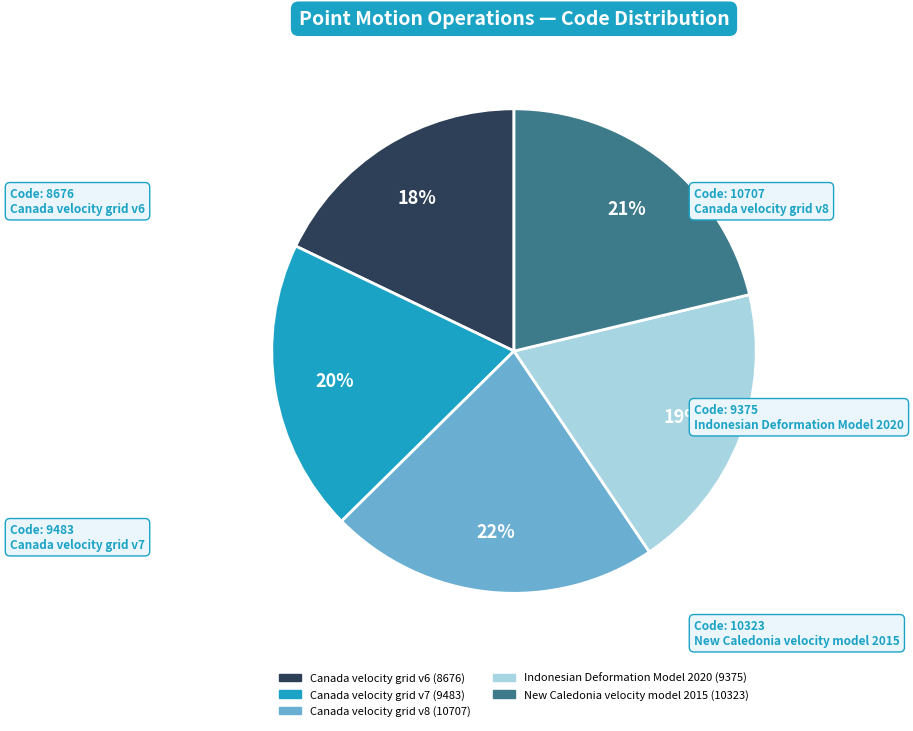

How many slices are in this pie chart?

5